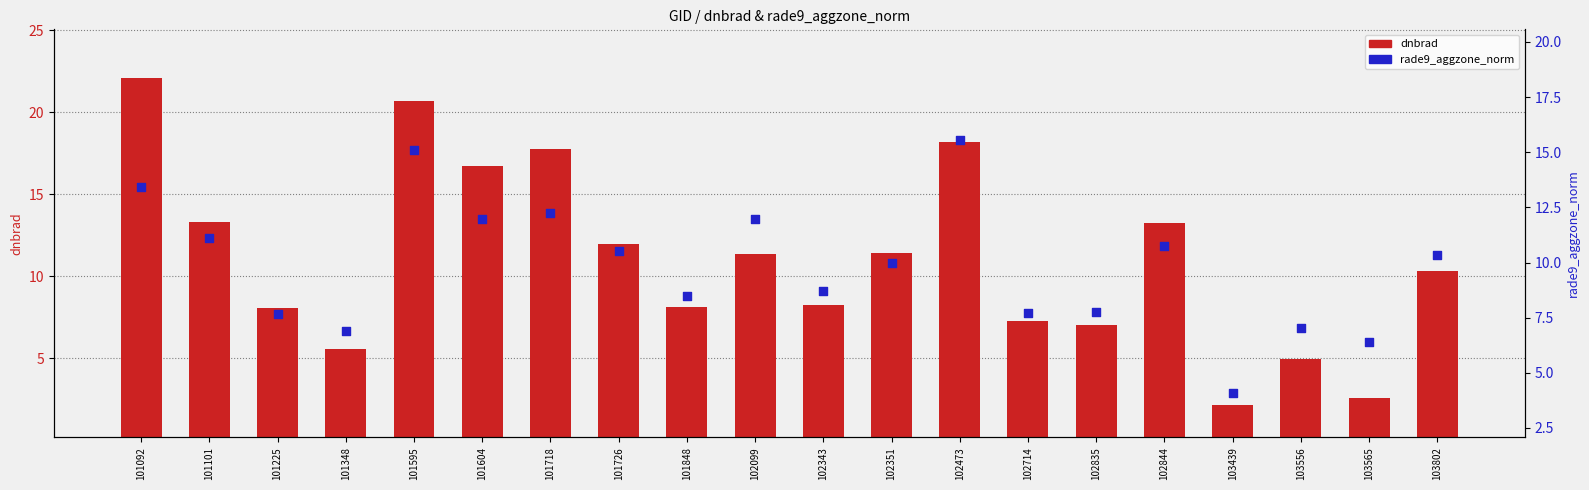

Which series has the largest Y range (max minus min)?

dnbrad